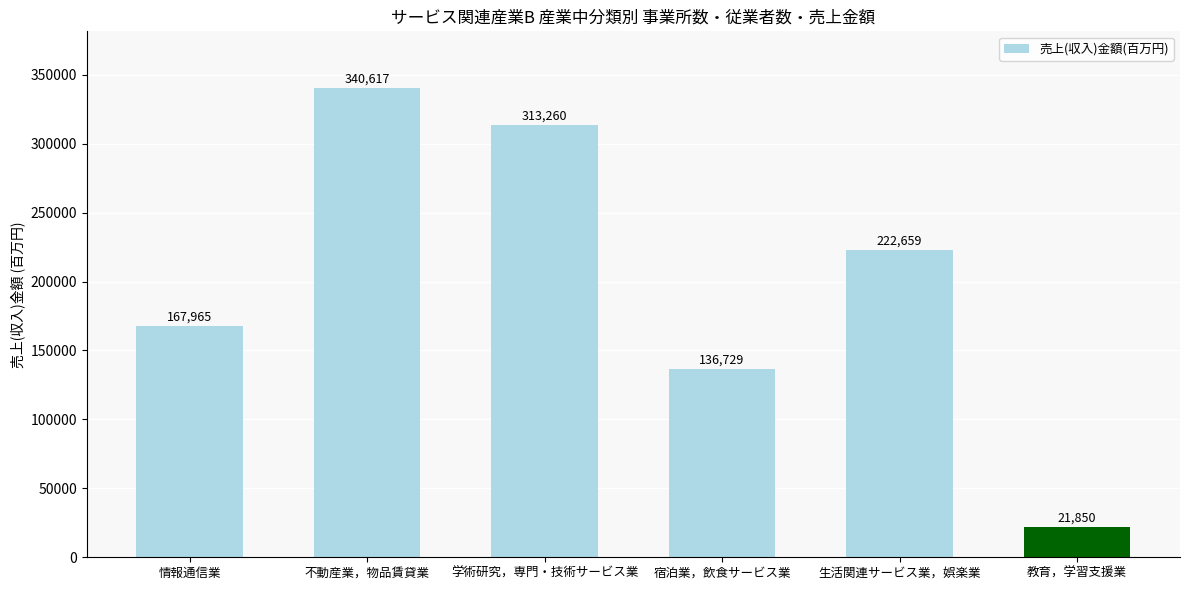

What is the average value?

200513